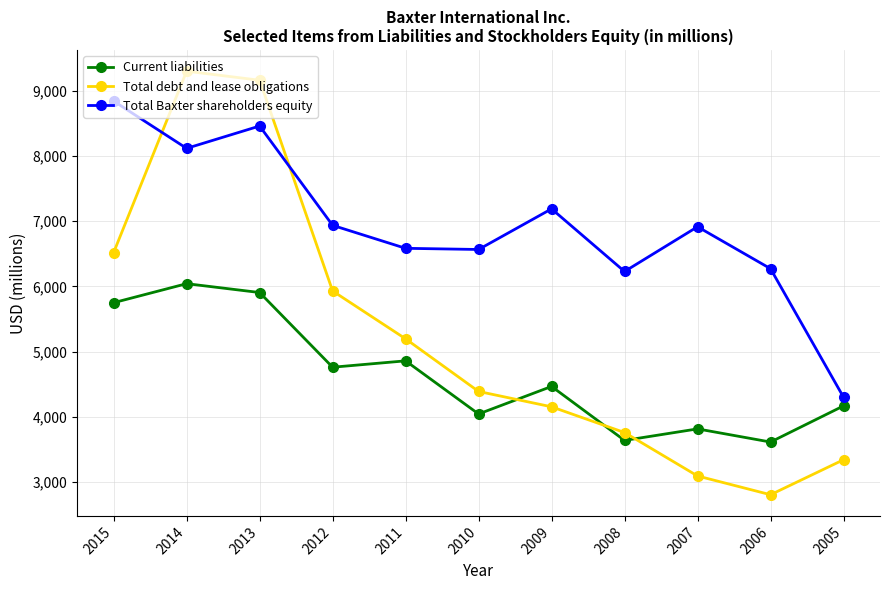

Does the chart have visible grid lines?

Yes